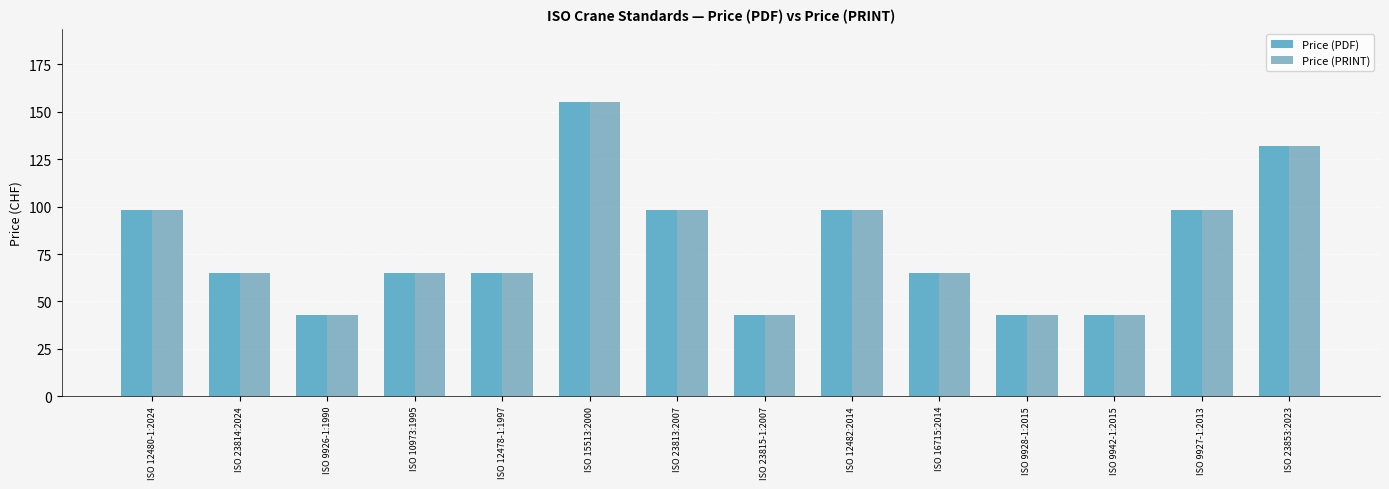

Which category has the highest value in the Price (PRINT) series?

ISO 15513:2000